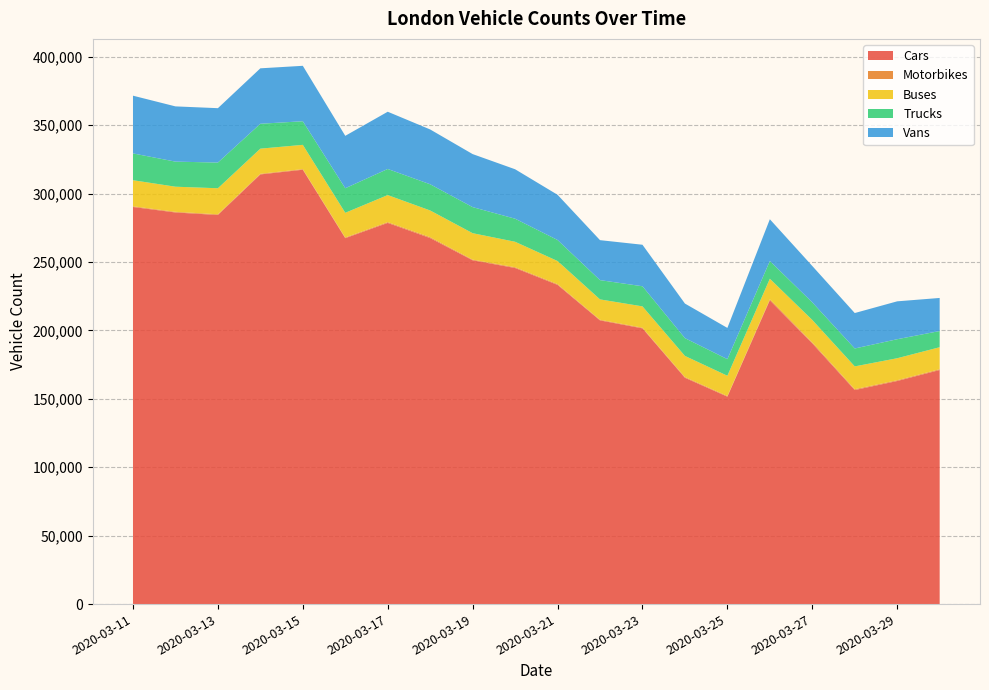

Reading left to right, what are all the values shown in this chart?

Cars: 2020-03-11=290280	2020-03-12=286269	2020-03-13=284431	2020-03-14=314084	2020-03-15=317517	2020-03-16=267484	2020-03-17=278638	2020-03-18=267551	2020-03-19=251311	2020-03-20=245682	2020-03-21=233336	2020-03-22=207389	2020-03-23=201548	2020-03-24=165437	2020-03-25=151617	2020-03-26=222095	2020-03-27=190557	2020-03-28=156466	2020-03-29=163073	2020-03-30=171111
Motorbikes: 2020-03-11=522	2020-03-12=477	2020-03-13=517	2020-03-14=472	2020-03-15=462	2020-03-16=501	2020-03-17=593	2020-03-18=666	2020-03-19=494	2020-03-20=557	2020-03-21=570	2020-03-22=462	2020-03-23=503	2020-03-24=526	2020-03-25=507	2020-03-26=718	2020-03-27=748	2020-03-28=632	2020-03-29=564	2020-03-30=598
Buses: 2020-03-11=19046	2020-03-12=18362	2020-03-13=19019	2020-03-14=18370	2020-03-15=17722	2020-03-16=18048	2020-03-17=19760	2020-03-18=19507	2020-03-19=19324	2020-03-20=18613	2020-03-21=16875	2020-03-22=14876	2020-03-23=15577	2020-03-24=15444	2020-03-25=14786	2020-03-26=15010	2020-03-27=16386	2020-03-28=16650	2020-03-29=16088	2020-03-30=16056
Trucks: 2020-03-11=19589	2020-03-12=18331	2020-03-13=18789	2020-03-14=18195	2020-03-15=17257	2020-03-16=17955	2020-03-17=19084	2020-03-18=19159	2020-03-19=19060	2020-03-20=16863	2020-03-21=15373	2020-03-22=14089	2020-03-23=14707	2020-03-24=13008	2020-03-25=12139	2020-03-26=12986	2020-03-27=12859	2020-03-28=13097	2020-03-29=13898	2020-03-30=11834
Vans: 2020-03-11=42208	2020-03-12=40382	2020-03-13=39754	2020-03-14=40524	2020-03-15=40527	2020-03-16=38311	2020-03-17=41838	2020-03-18=40069	2020-03-19=38760	2020-03-20=36148	2020-03-21=33049	2020-03-22=29220	2020-03-23=30343	2020-03-24=25272	2020-03-25=22834	2020-03-26=30511	2020-03-27=26588	2020-03-28=25912	2020-03-29=27695	2020-03-30=24185